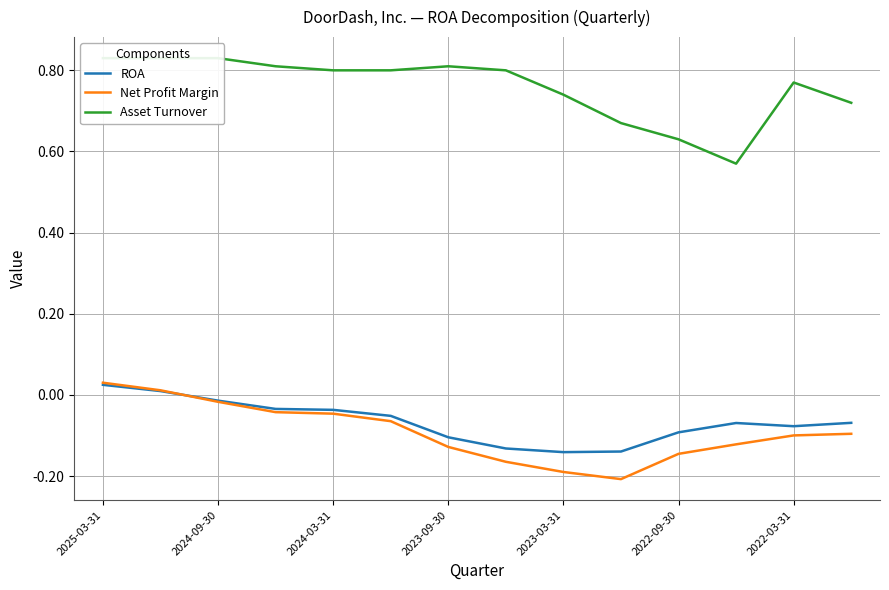

What are all the series names shown in the legend?

ROA, Net Profit Margin, Asset Turnover